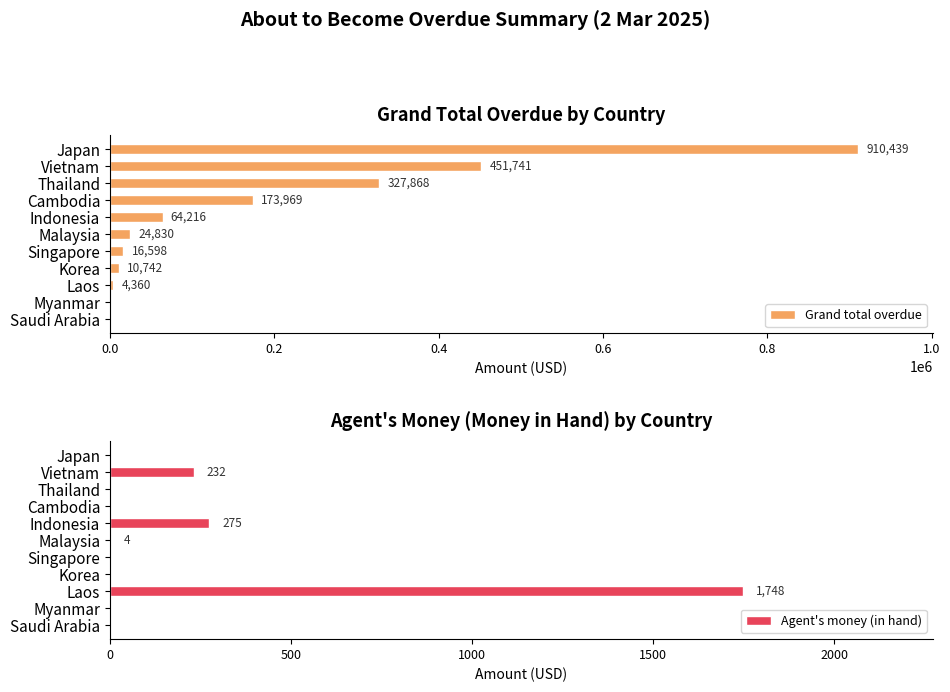

List the labels in order of Agent's money (in hand) value, smallest first.

0.0, 0.4, 0.6, 1.2, 7, 9, 10, 1.0, 0.2, 0.8, 8